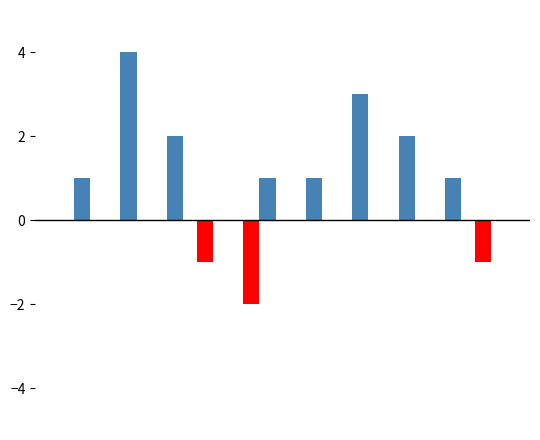

How many groups of bars are there?

10